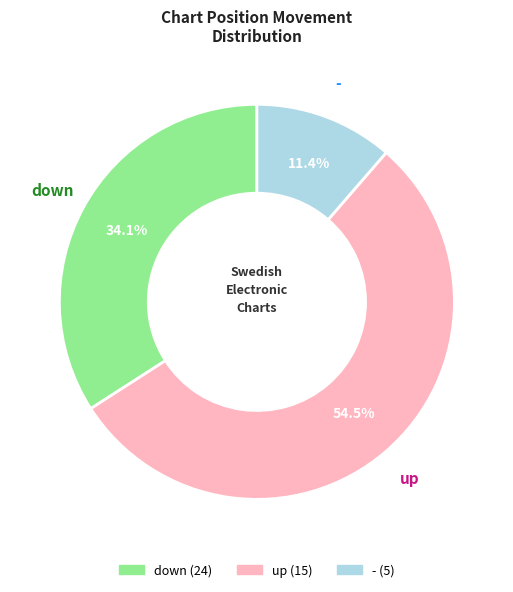

Rank the categories by value from lowest to highest.

-, down, up